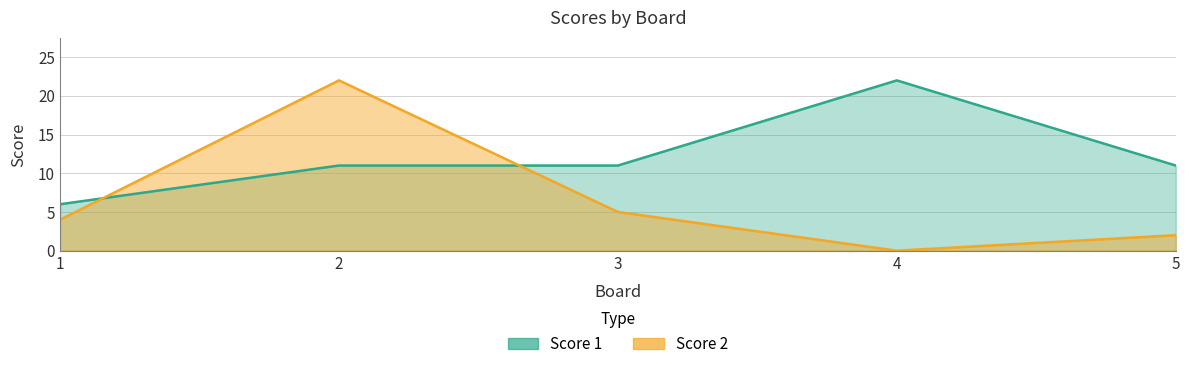

What is the sum of the Score 1 values at 3 and 4?

33